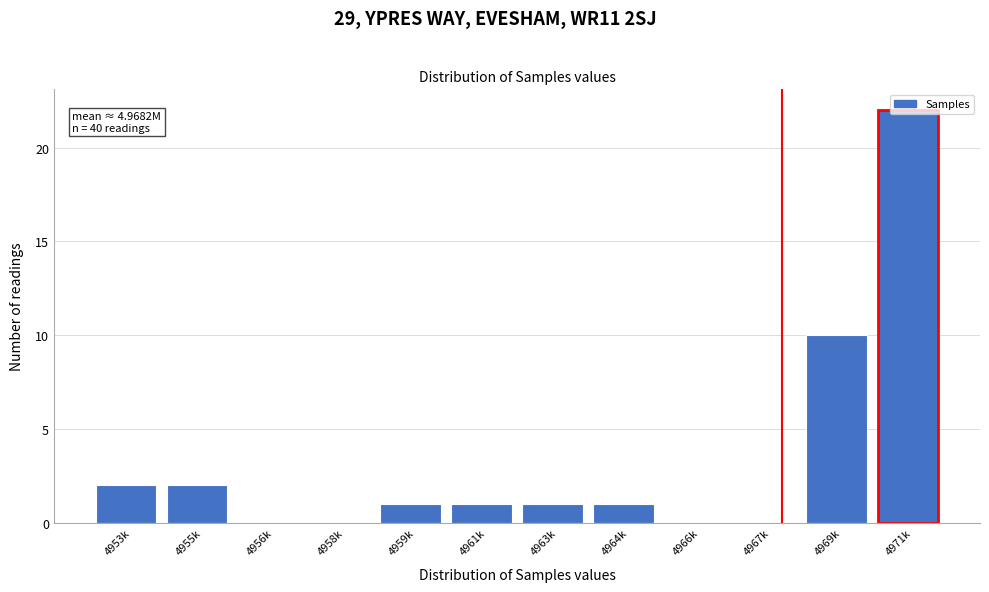

At which label is the value closest to 11?

4969k